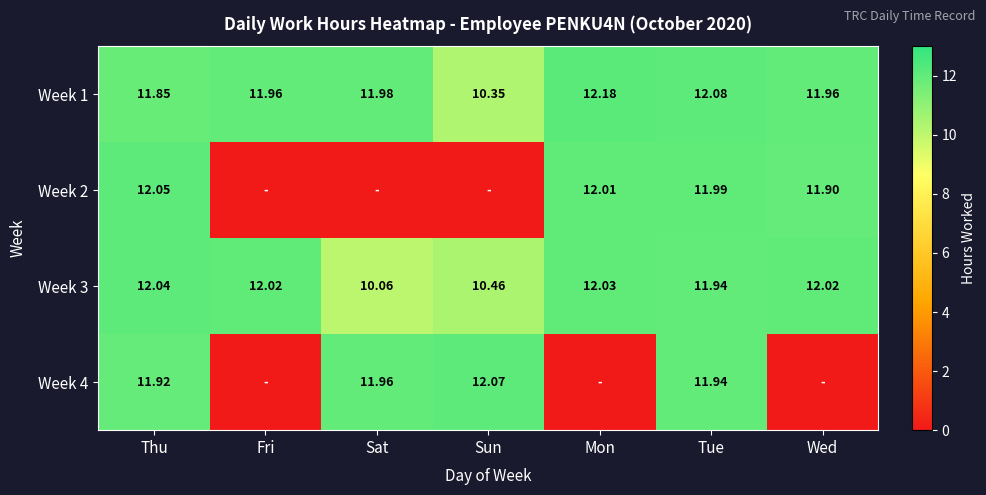

What is the difference between the maximum and minimum values in the Week 1 series?

1.8